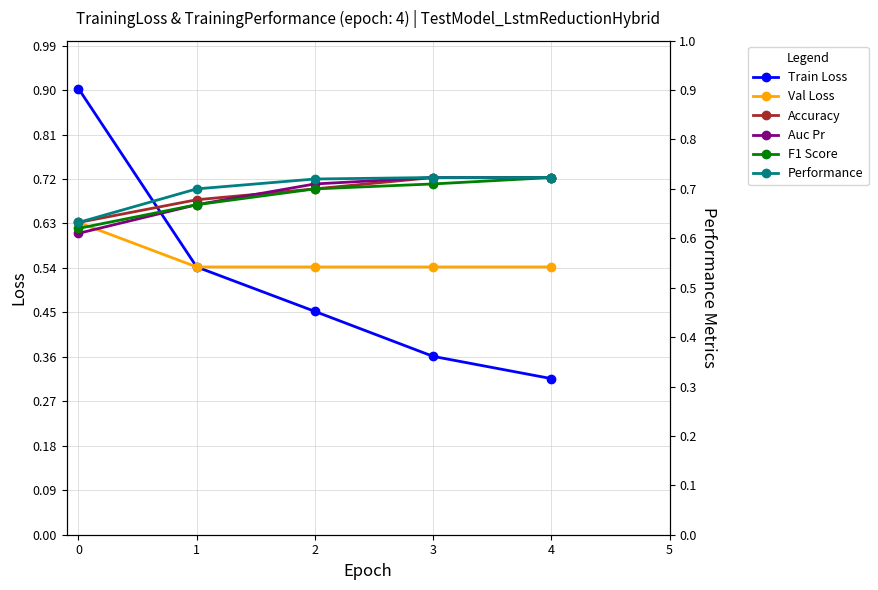

Does the chart have visible grid lines?

Yes